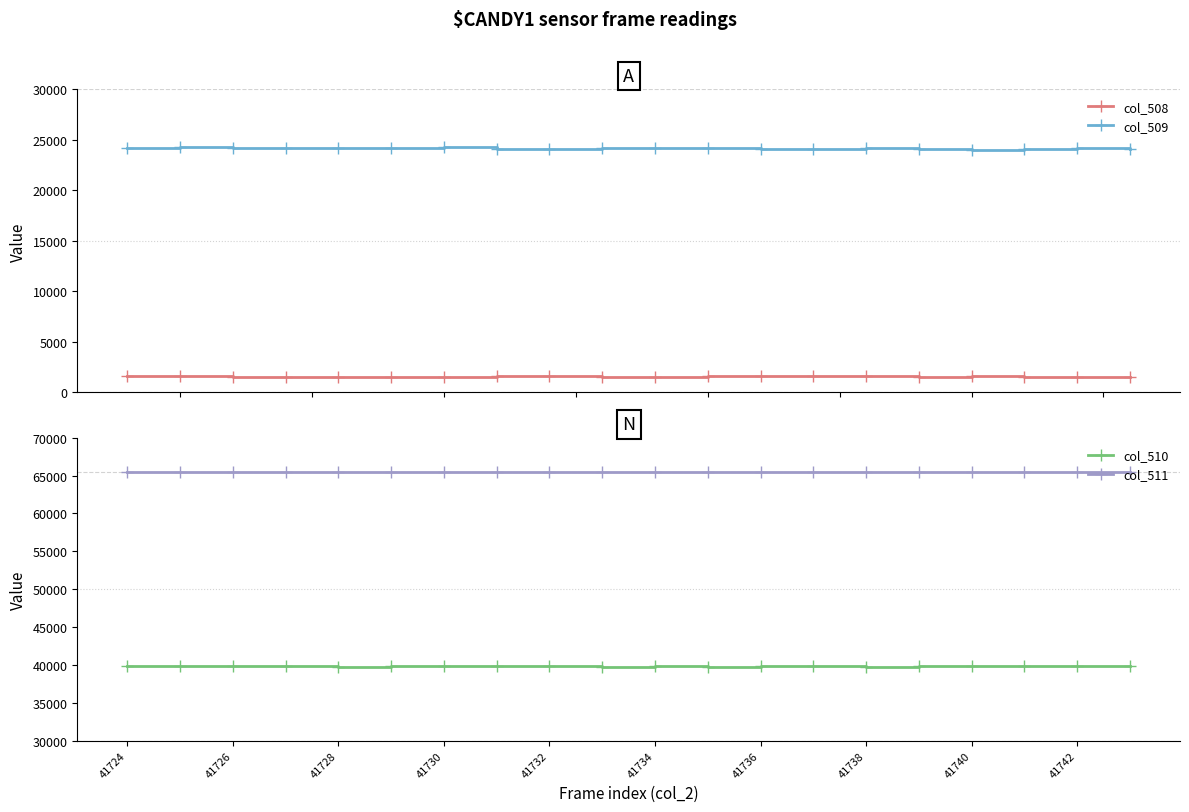

True or false: col_511 and col_509 intersect in this chart.

False